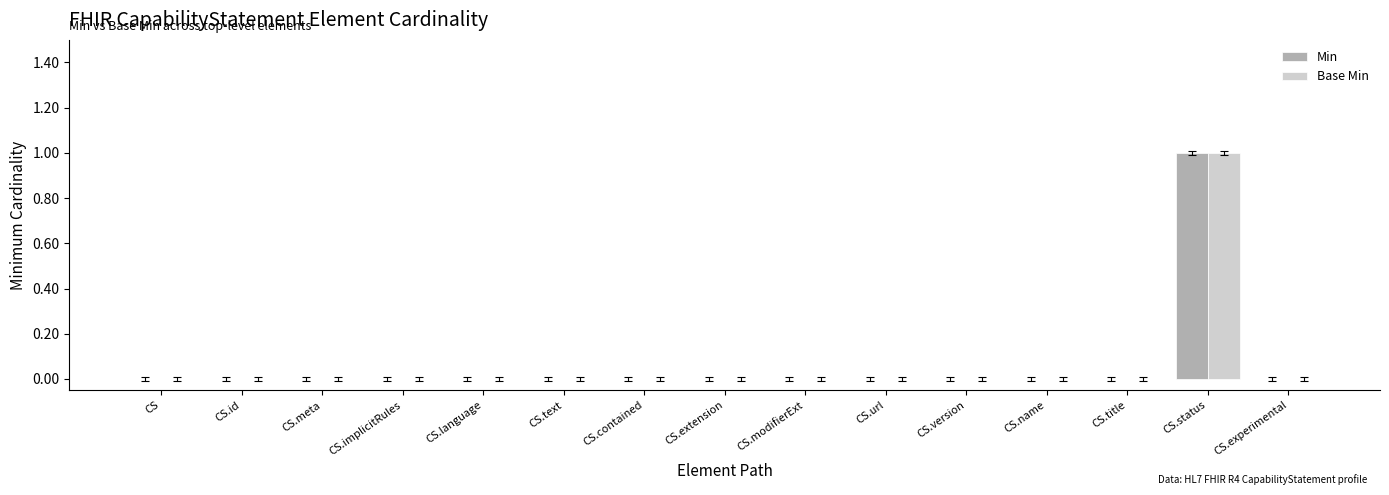

Which category has the highest value in the Base Min series?

CS.status